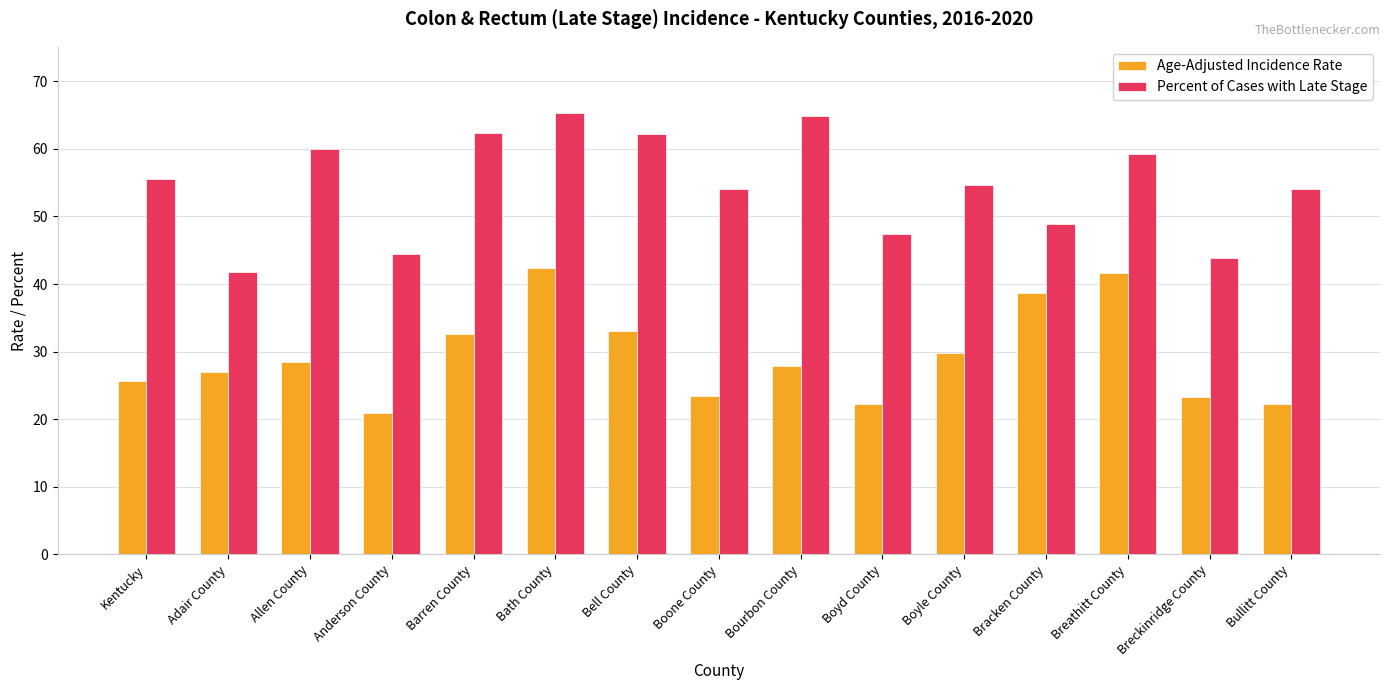

What is the minimum value shown in the chart?

20.9